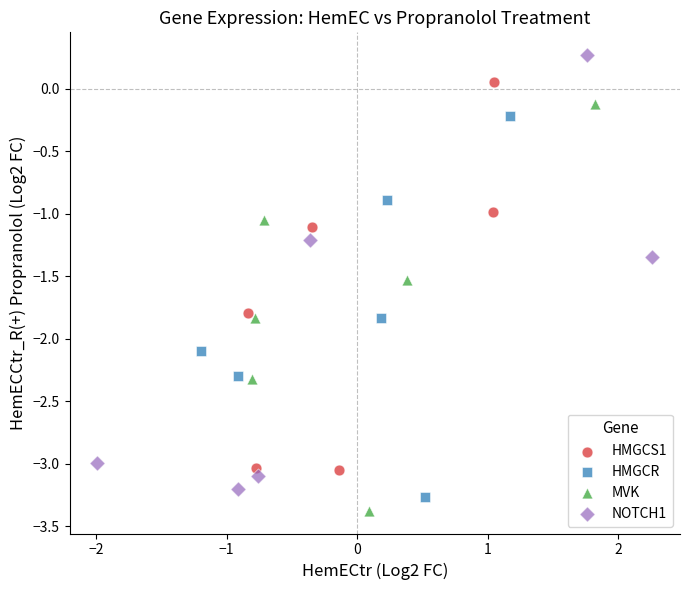

Which series has the widest spread of Y values?

NOTCH1